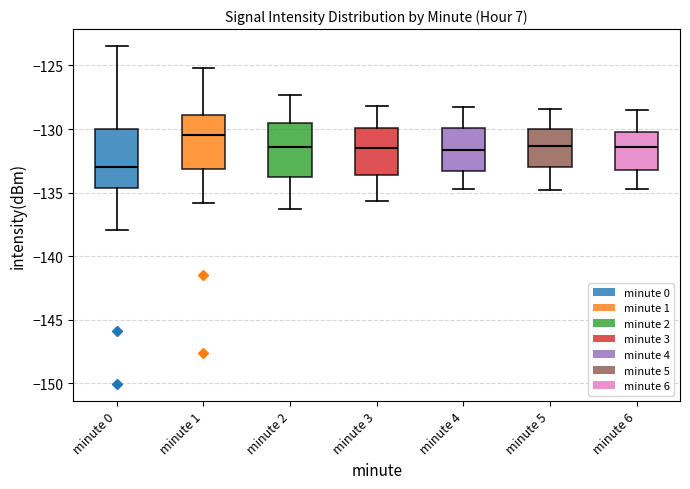

Reading left to right, read every box against the y-axis: the position of its median line, the range the box covers, and the ends of its whiskers. The values are not printed on the chart, so give them approximately, as read against the axis.

minute 0: median -133.0, box -134.5 to -130.0, whiskers -138.0 to -123.5
minute 1: median -130.5, box -133.0 to -129.0, whiskers -136.0 to -125.0
minute 2: median -131.5, box -133.5 to -129.5, whiskers -136.5 to -127.5
minute 3: median -131.5, box -133.5 to -130.0, whiskers -135.5 to -128.0
minute 4: median -131.5, box -133.5 to -130.0, whiskers -134.5 to -128.5
minute 5: median -131.5, box -133.0 to -130.0, whiskers -135.0 to -128.5
minute 6: median -131.5, box -133.0 to -130.0, whiskers -134.5 to -128.5